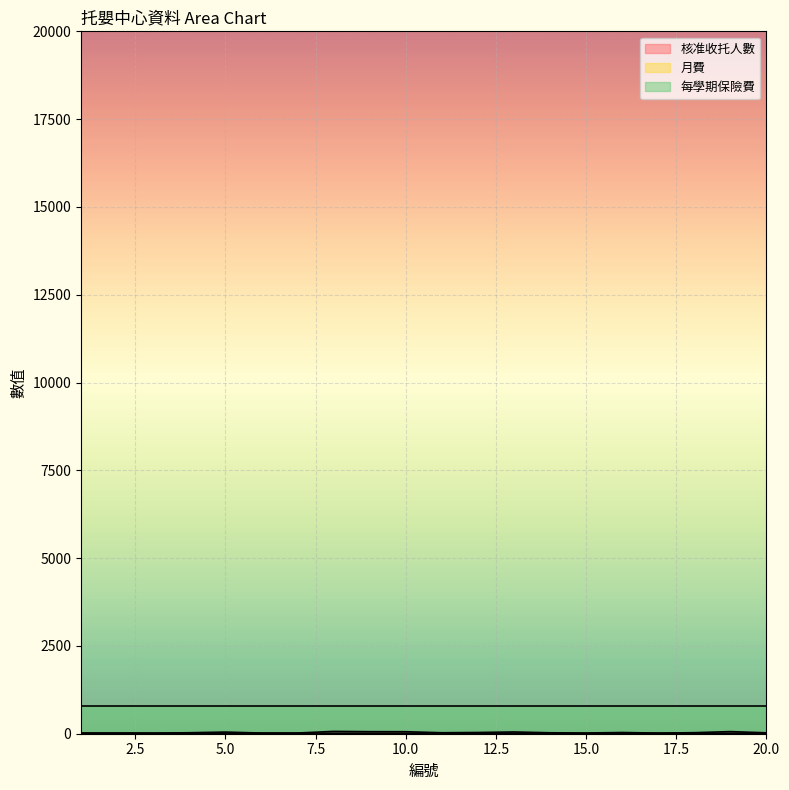

What is the maximum value for 每學期保險費?

780.0